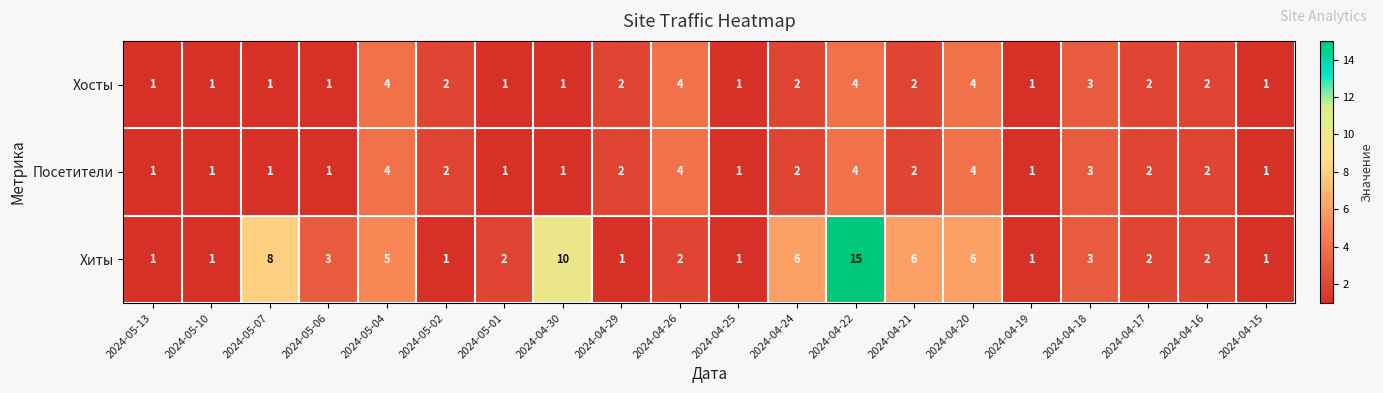

What is the smallest value displayed?

1